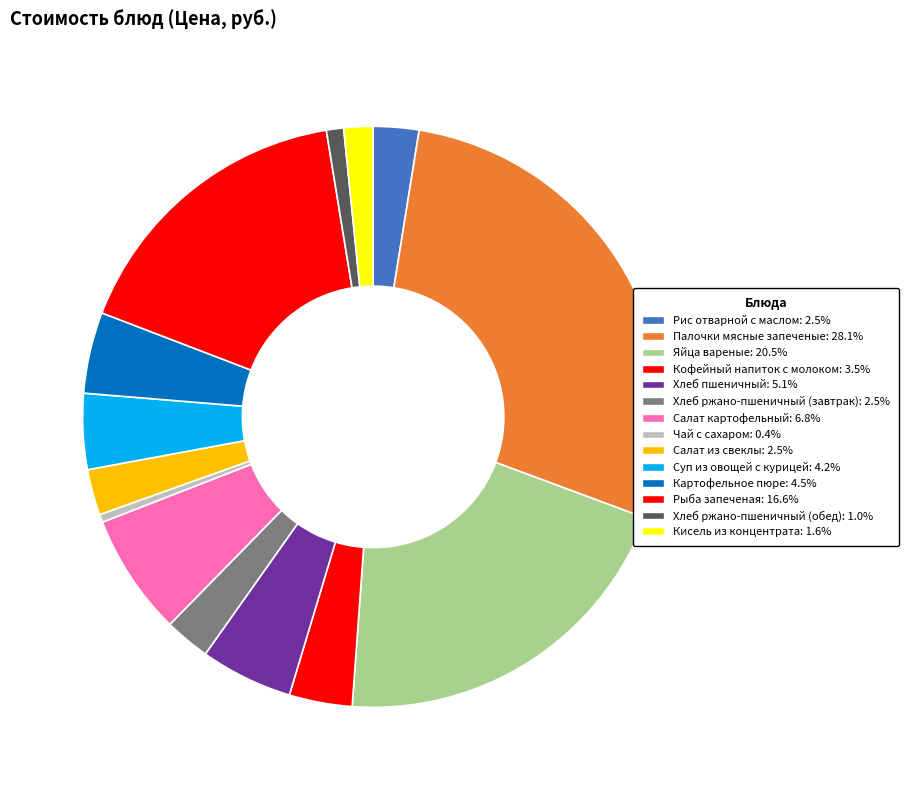

How many segments does this pie chart have?

14